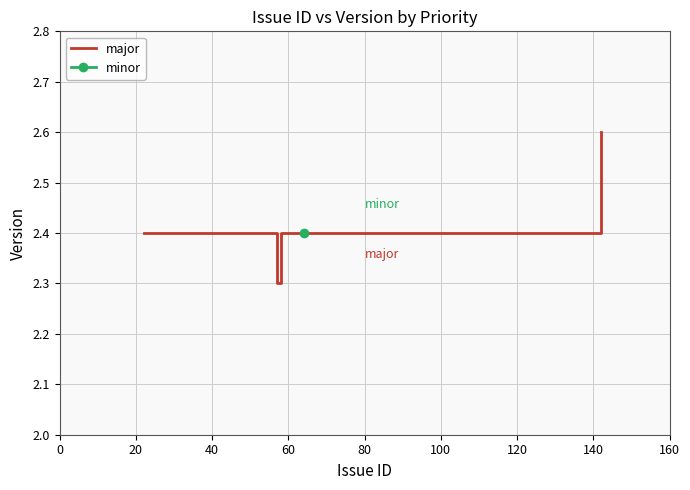

What is the average value?

2.4